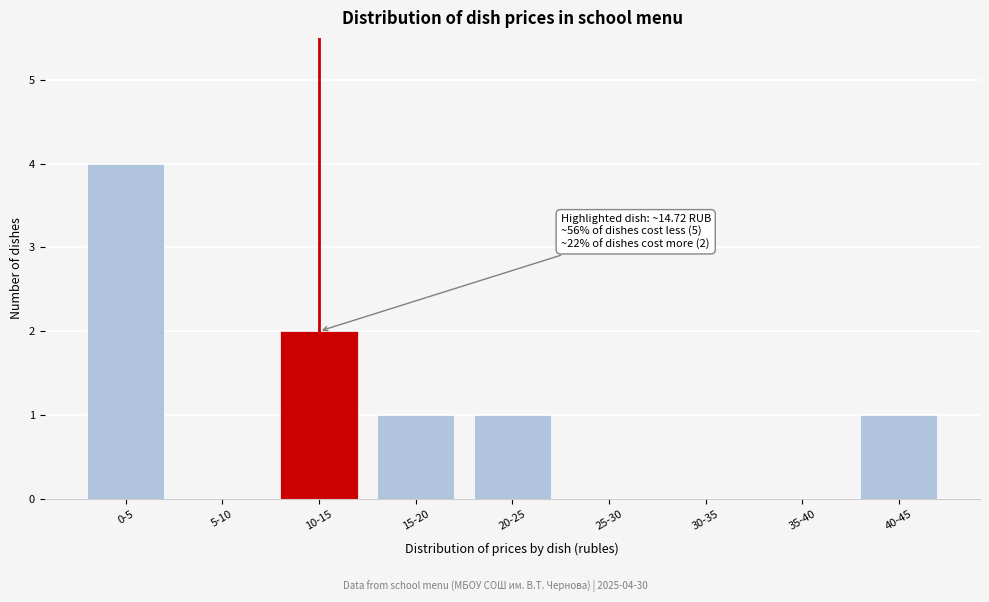

Reading left to right, transcribe all the data shown in this chart.

0-5=4	5-10=0	10-15=2	15-20=1	20-25=1	25-30=0	30-35=0	35-40=0	40-45=1